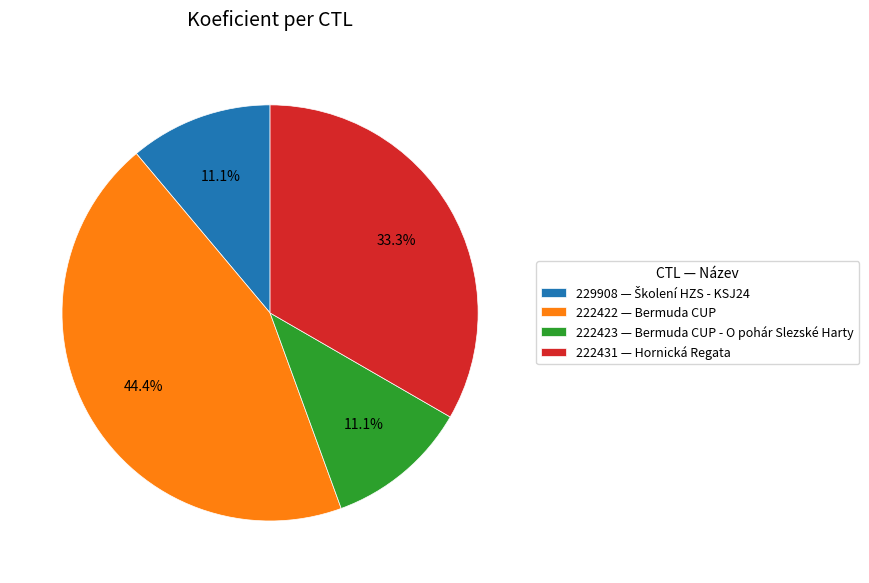

Is the sum of 222431 — Hornická Regata and 222423 — Bermuda CUP - O pohár Slezské Harty greater than half?

No